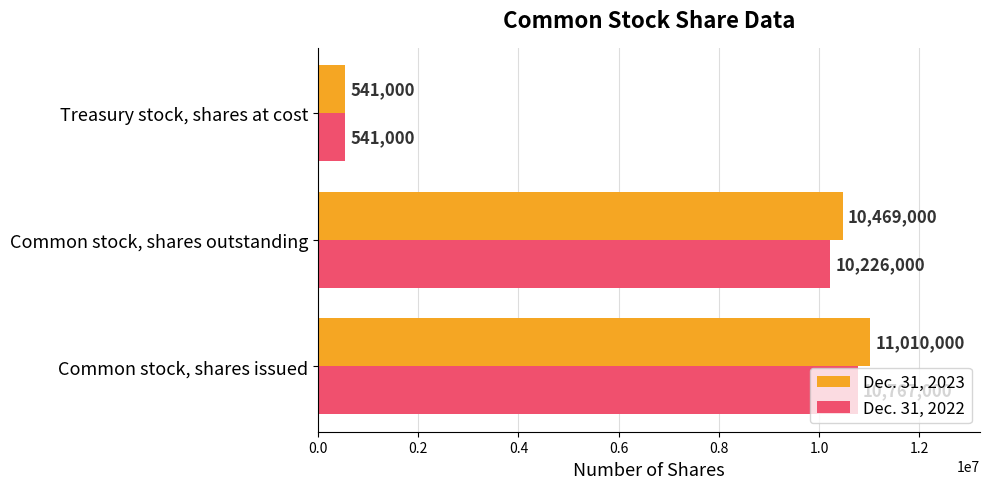

What value does the Dec. 31, 2023 series have at Treasury stock, shares at cost?

541000